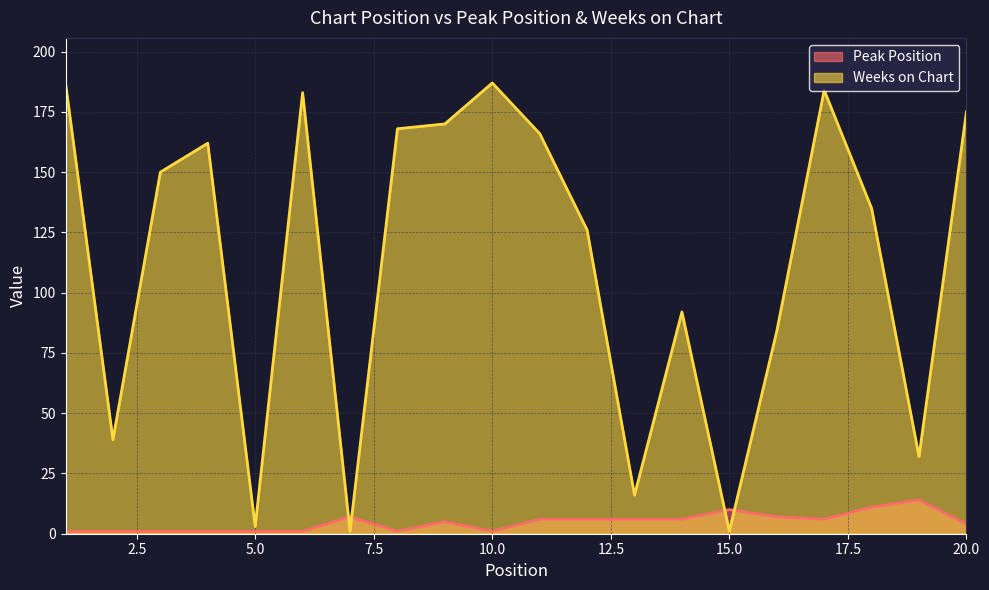

What value does the Weeks on Chart series have at 4?

162